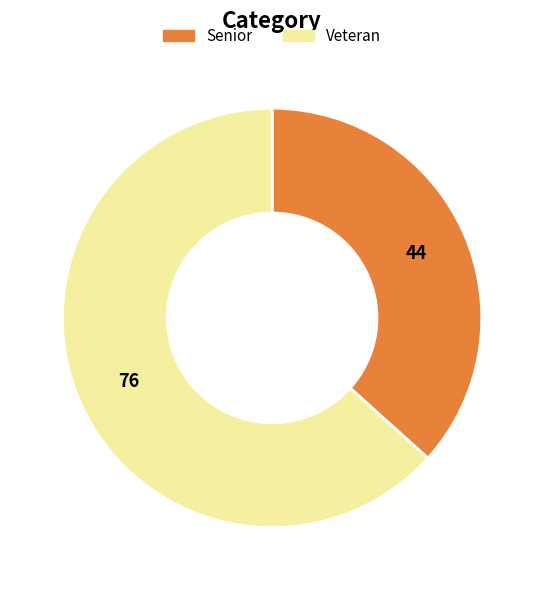

The Senior slice represents 31% of the pie. True or false?

False